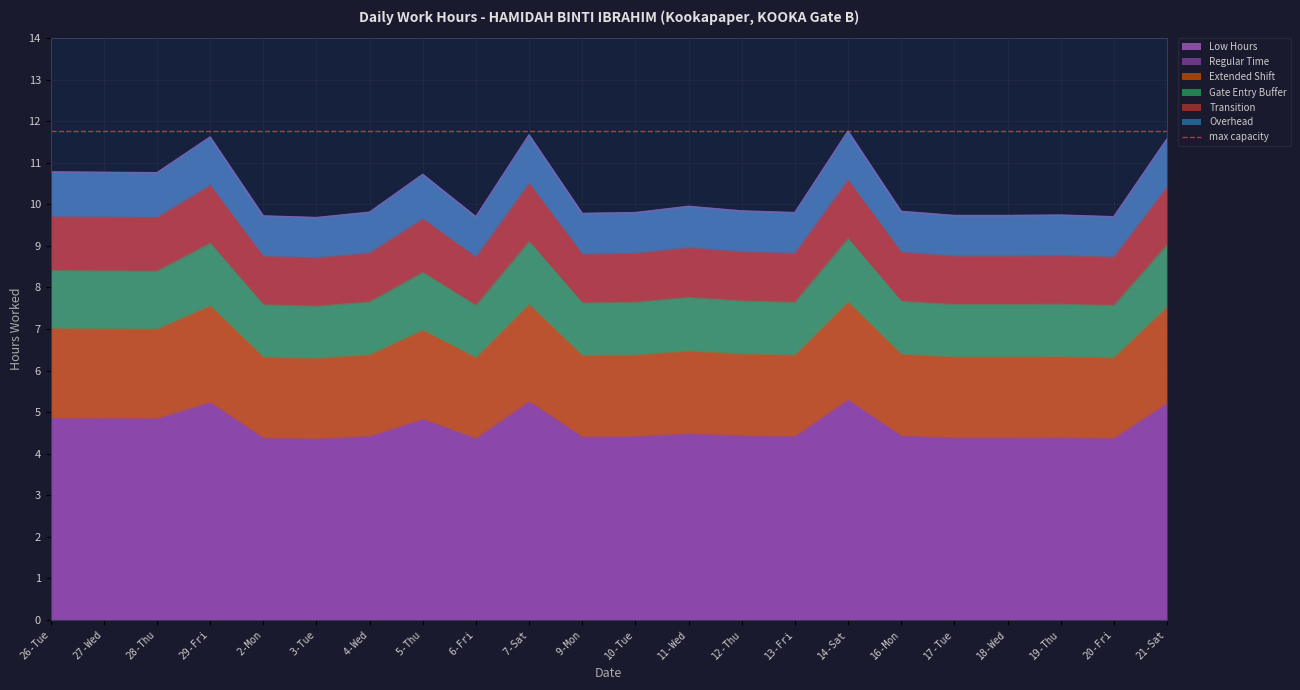

How many points are lower than both their immediate neighbors (excluding endpoints)?

6